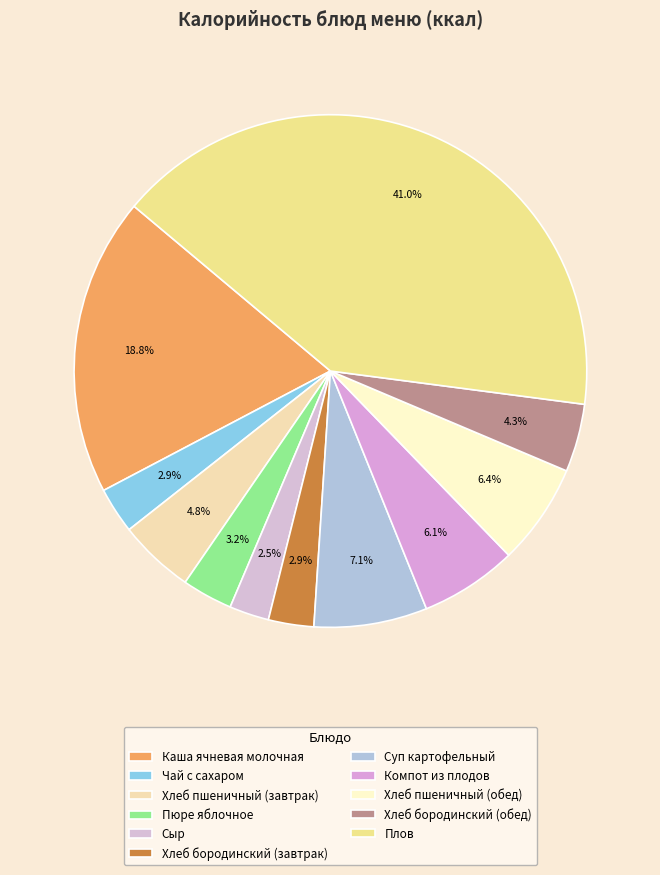

What is the change in value from Хлеб бородинский (завтрак) to Хлеб бородинский (обед)?

+20.2